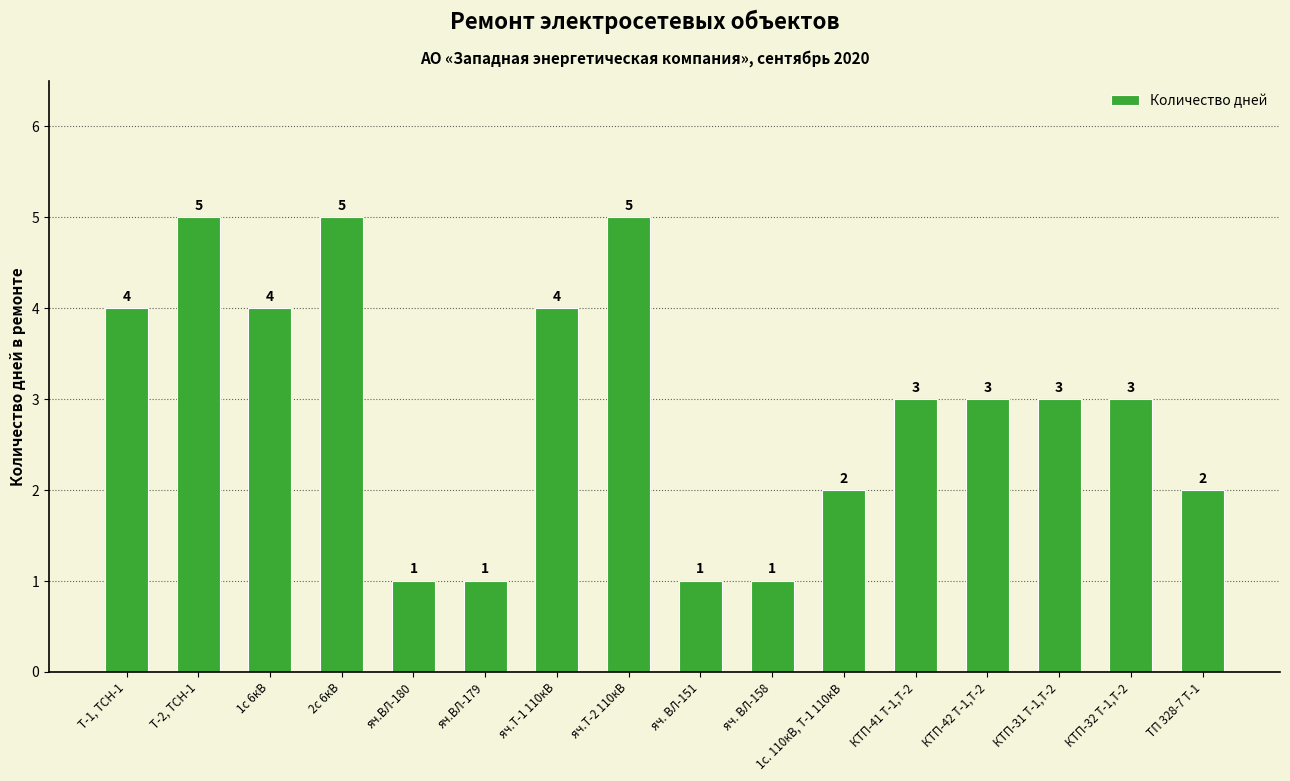

What is the approximate value at 2с 6кВ?

5